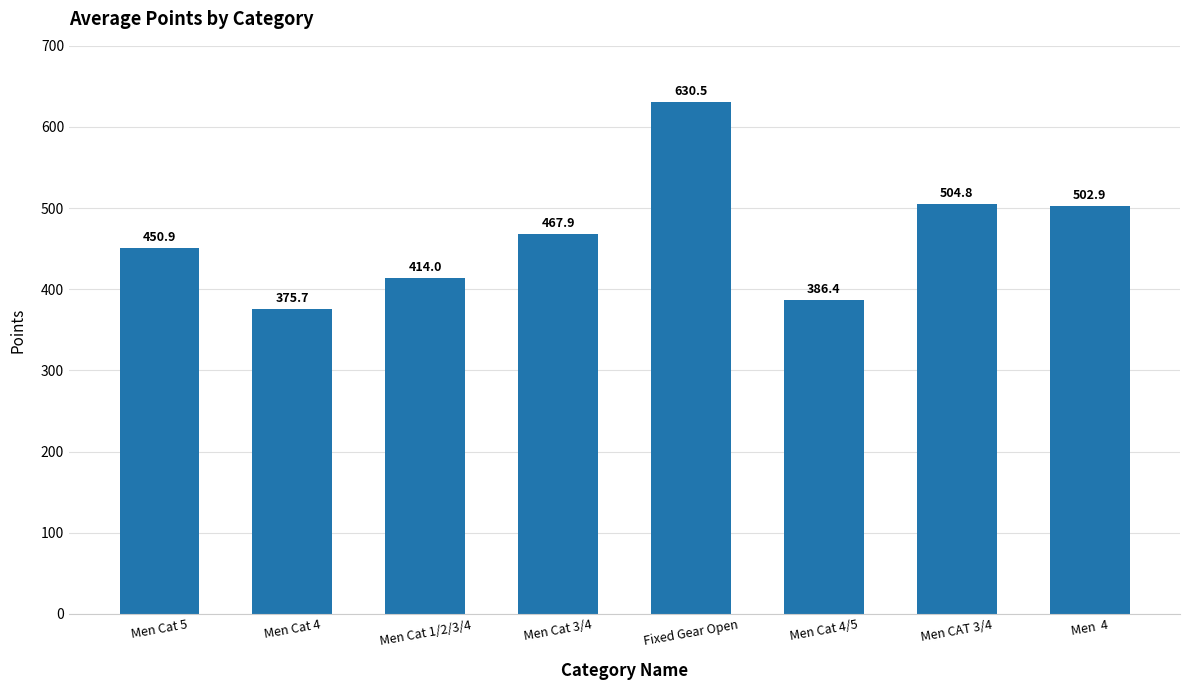

Are the bars grouped side by side (vs. stacked)?

No